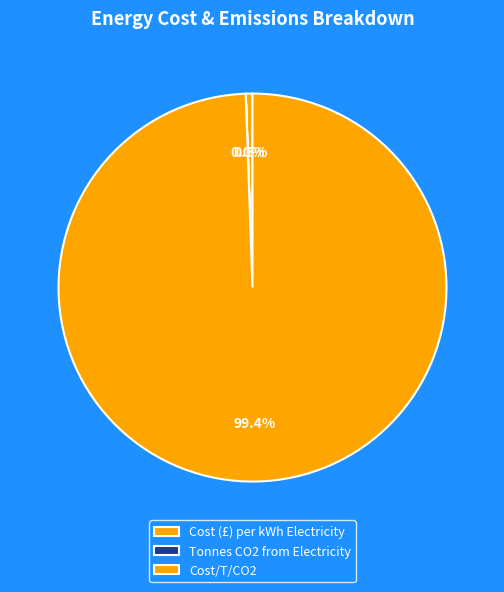

Is the sum of Cost/T/CO2 and Tonnes CO2 from Electricity greater than half?

Yes